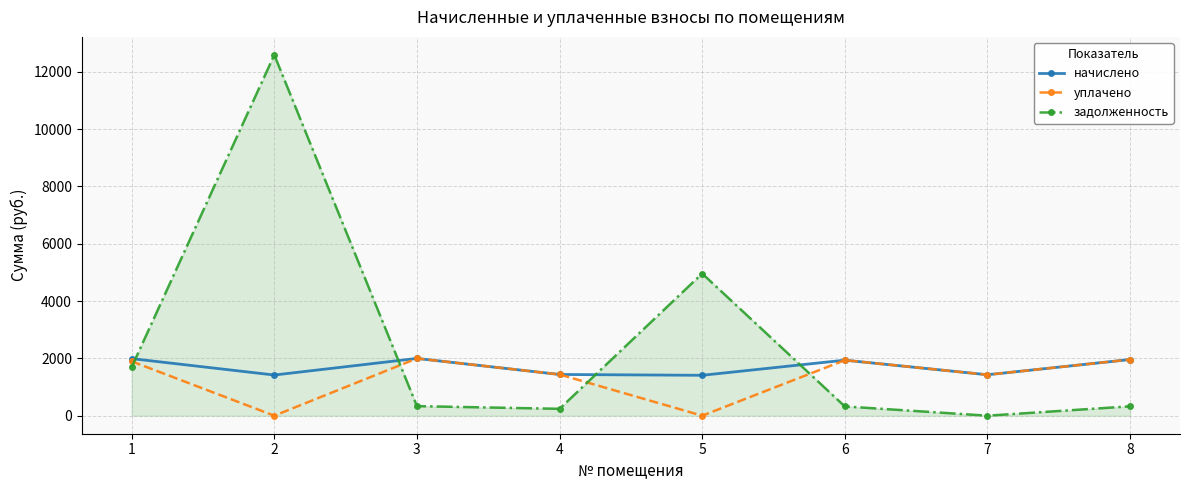

Where is the first local maximum for уплачено?

3